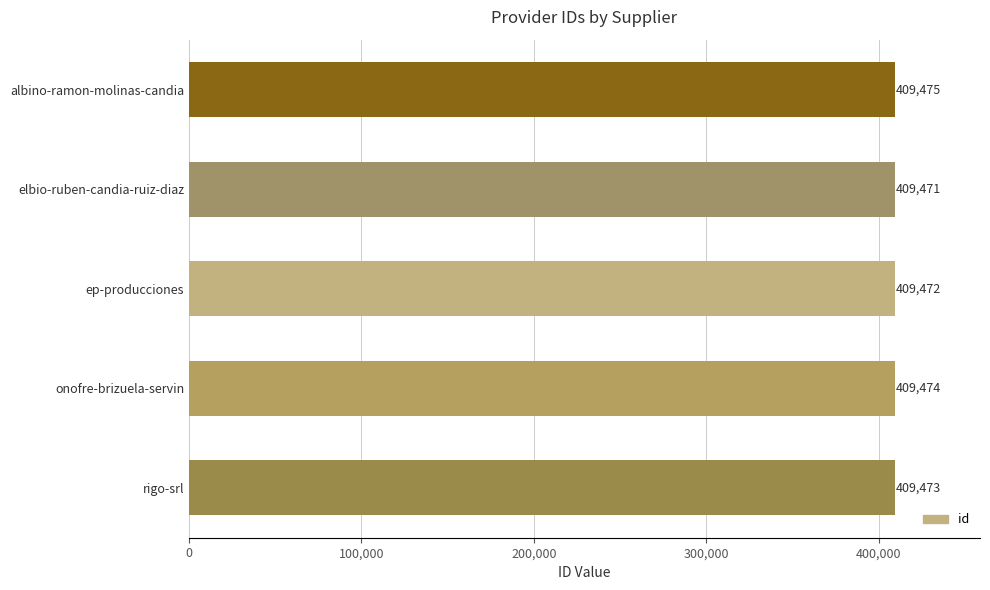

What is the change in value from albino-ramon-molinas-candia to elbio-ruben-candia-ruiz-diaz?

-4